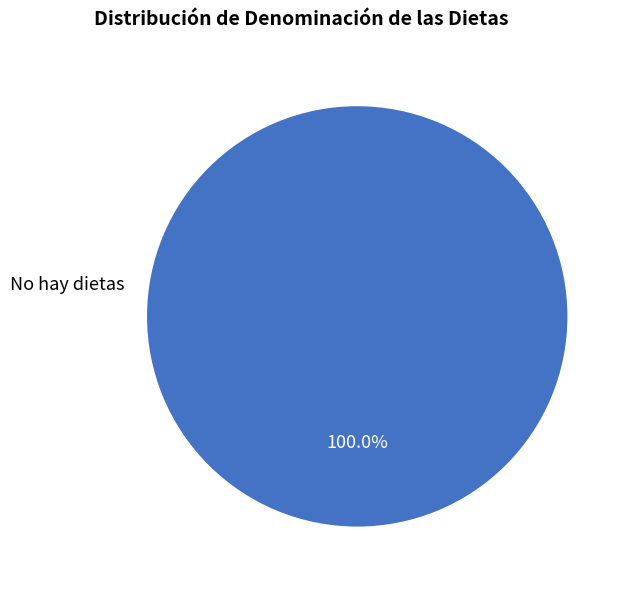

Does any single category account for the majority?

Yes